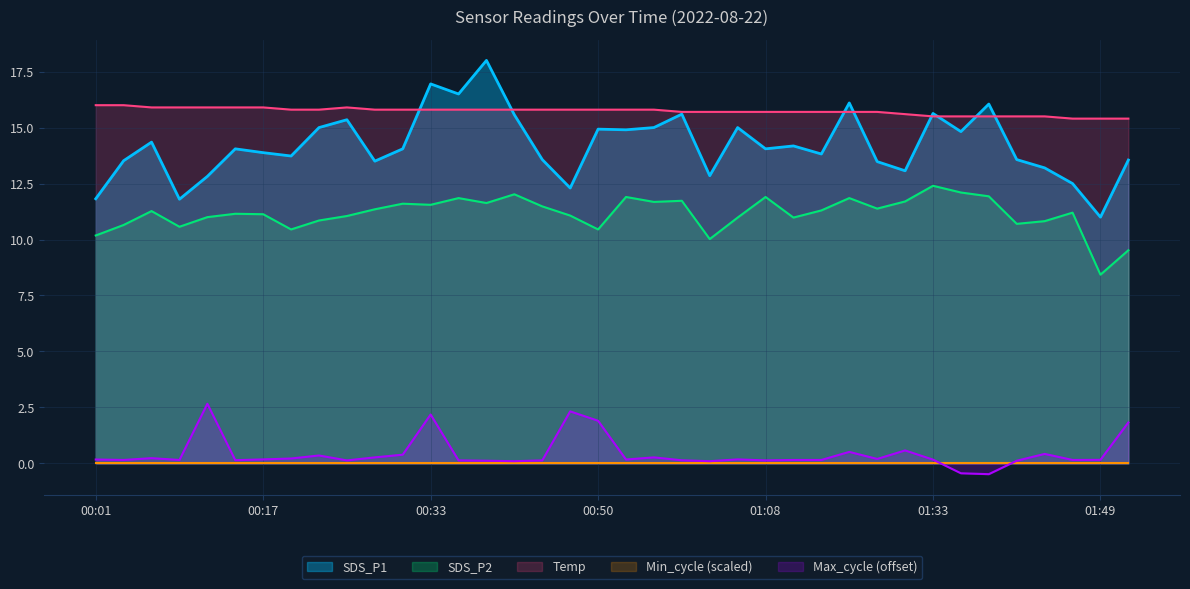

True or false: SDS_P2 has a value of 15.7 at 00:28.

False